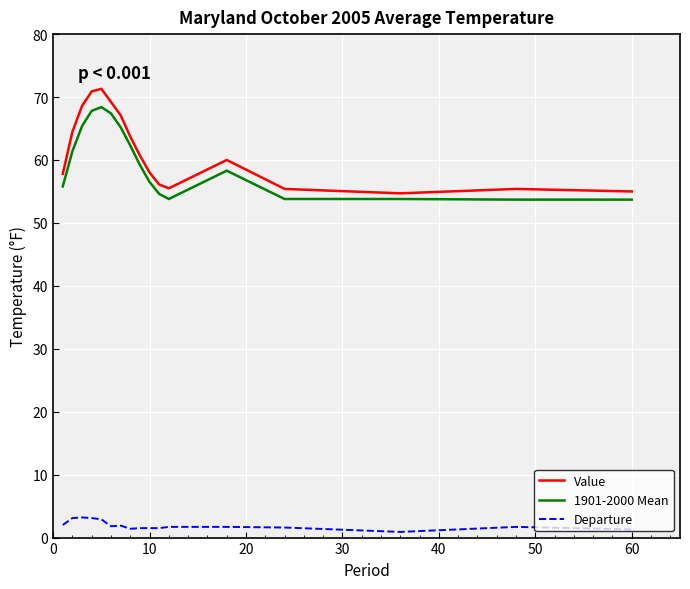

Rank the series by their maximum value, from highest to lowest.

Value, 1901-2000 Mean, Departure